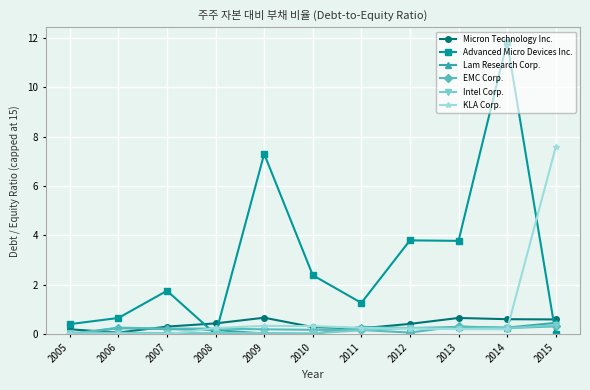

What is the value of the Micron Technology Inc. point at the 4th from the left?

0.4